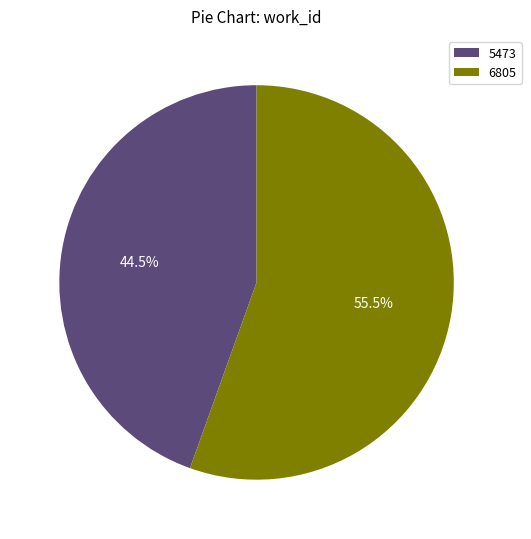

Approximately how many times larger is the value at 6805 compared to 5473?

1.2